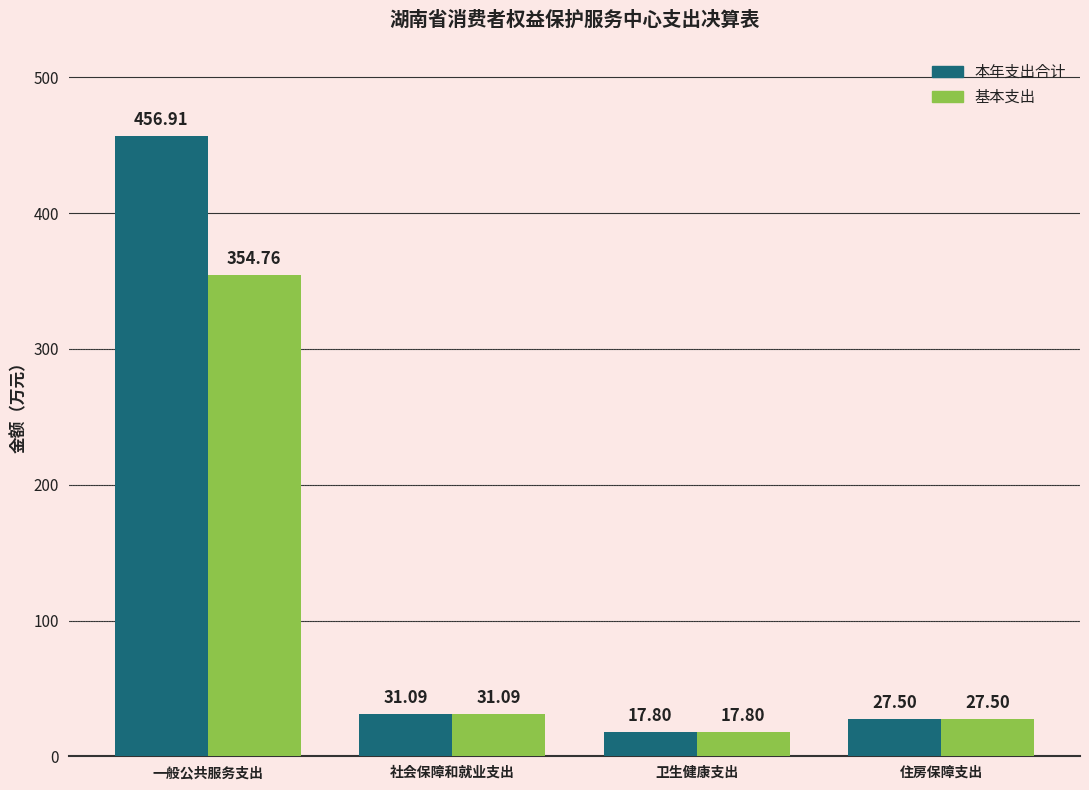

What is the minimum value shown in the chart?

17.8